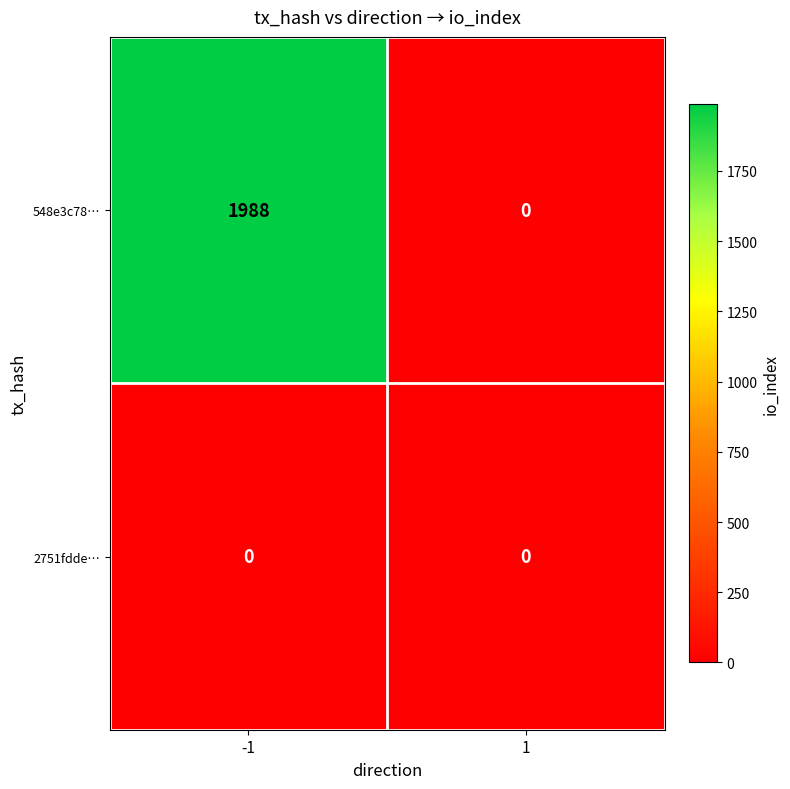

What is the difference between the highest and lowest values at -1?

1988